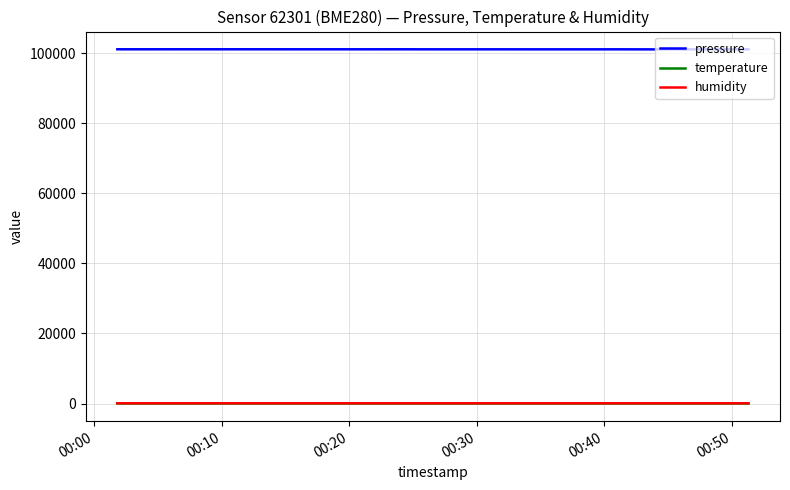

True or false: pressure and humidity intersect in this chart.

False